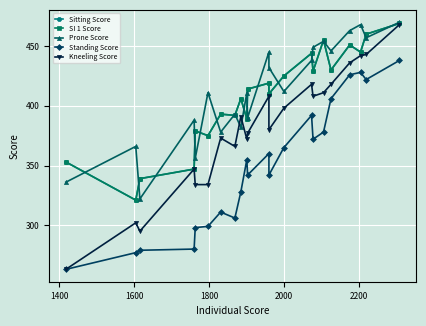

Reading left to right, list all the values displayed in this chart.

Sitting Score: 353	321	339	347	379	375	393	392	406	389	414	419	410	425	444	429	455	430	451	445	460	469
SI 1 Score: 353	321	339	347	379	375	393	392	406	389	414	419	410	425	444	429	455	430	451	445	460	469
Prone Score: 336	366	322	388	356	411	378	393	382	411	390	445	432	412	438	449	454	446	463	468	457	470
Standing Score: 263	277	279	280	298	299	311	306	328	355	342	360	342	365	392	372	378	406	426	428	422	438
Kneeling Score: 263	302	295	347	334	334	373	366	391	372	377	408	380	398	418	408	411	418	436	442	443	468